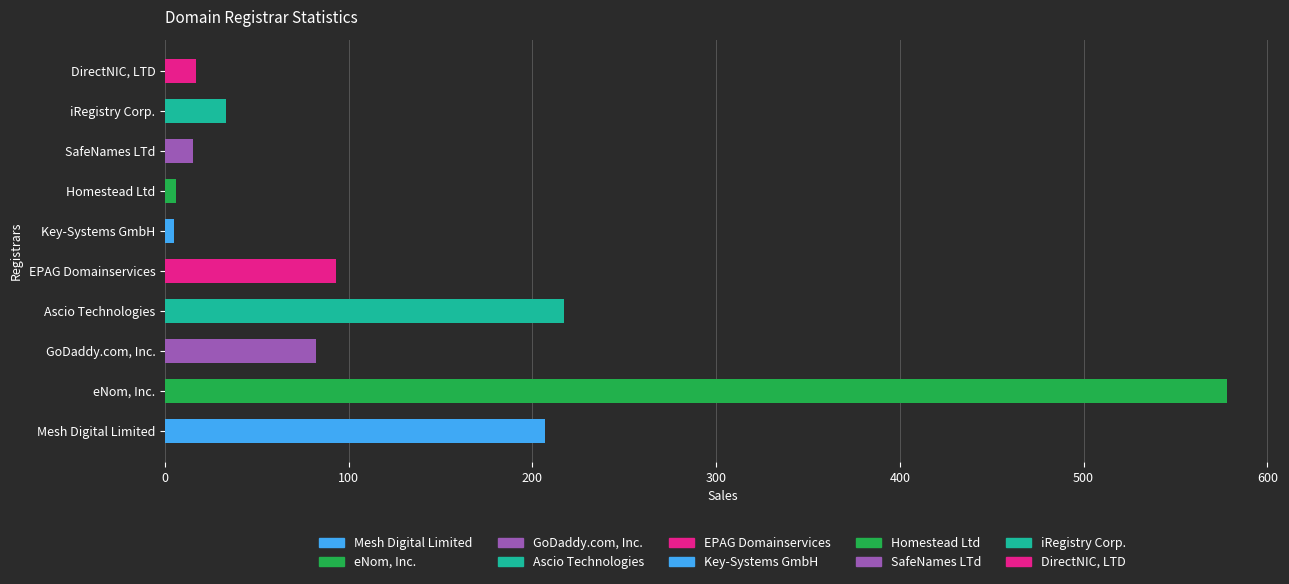

Which category has the highest value across all series?

eNom, Inc.